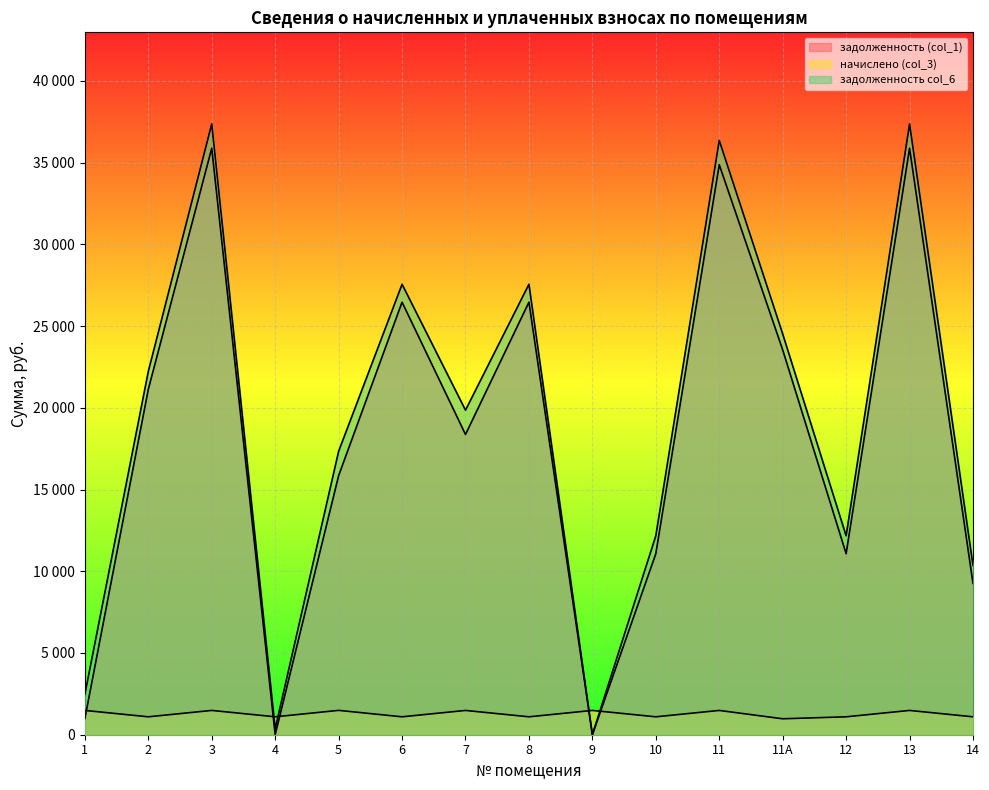

Which label corresponds to the largest value in the chart?

3